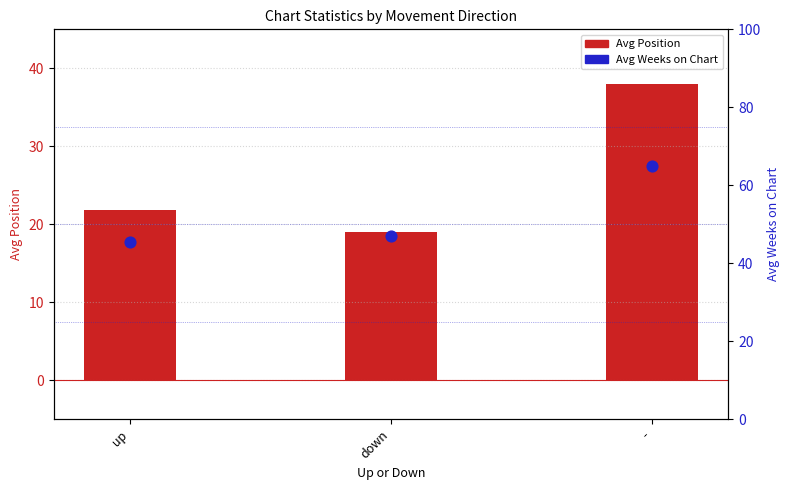

Which series has the largest total across all categories?

Avg Weeks on Chart